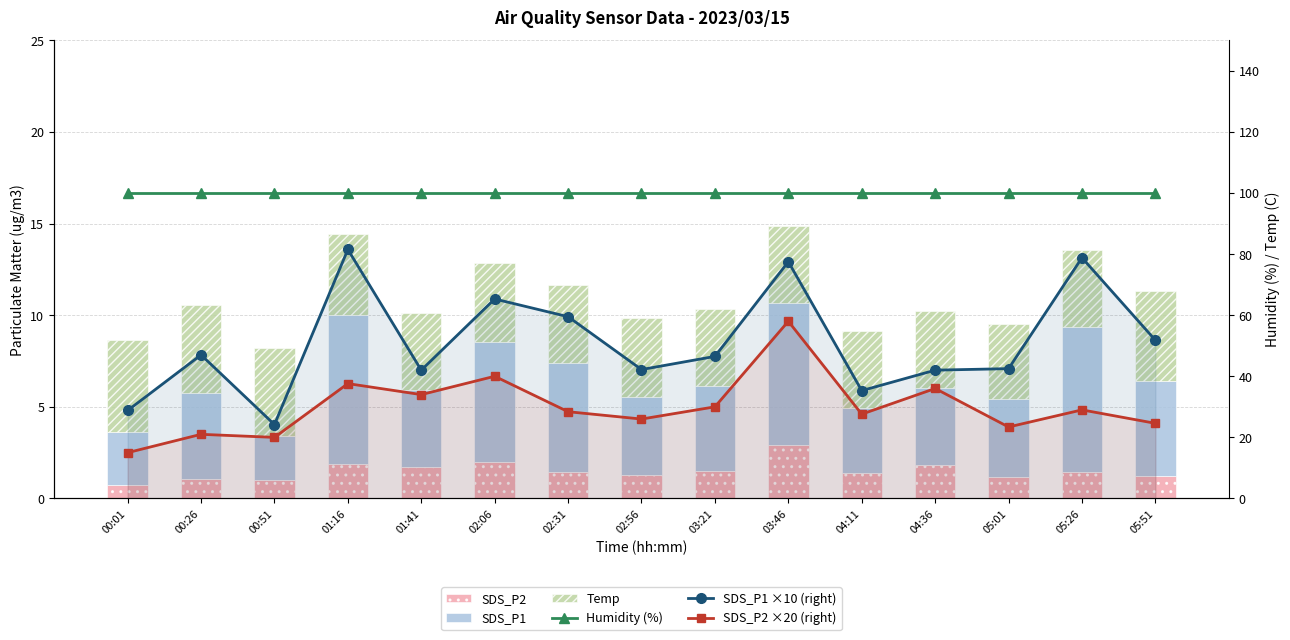

What are all the series names shown in the legend?

SDS_P2, SDS_P1, Temp, Humidity (%), SDS_P1 x10, SDS_P2 x20